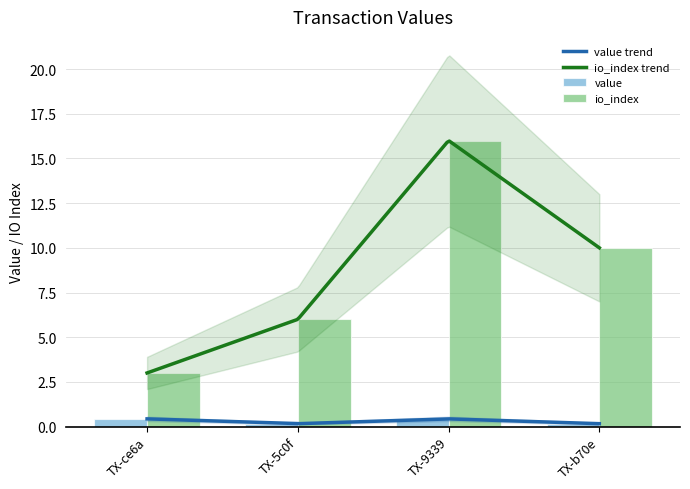

True or false: io_index trend and value trend cross at least once.

False